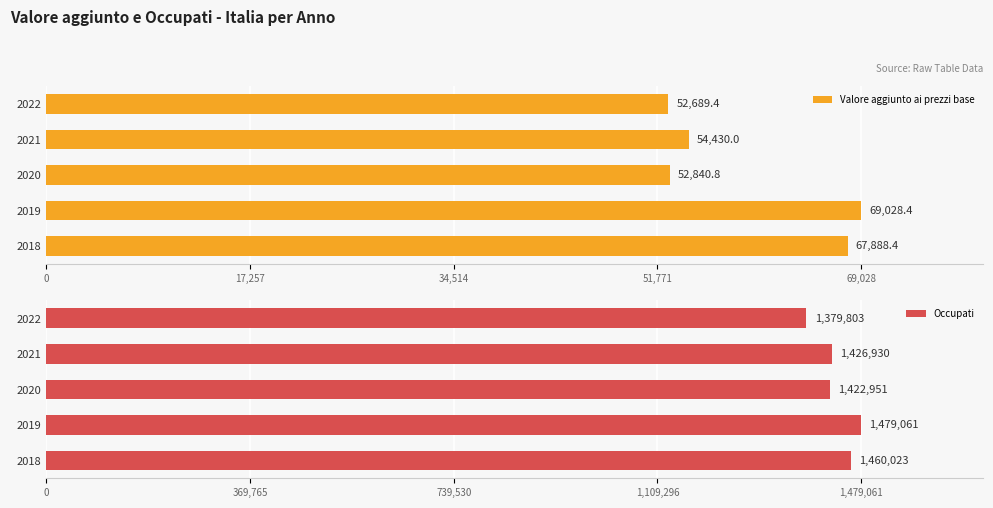

What is the sum of all Valore aggiunto ai prezzi base values?

296877.0